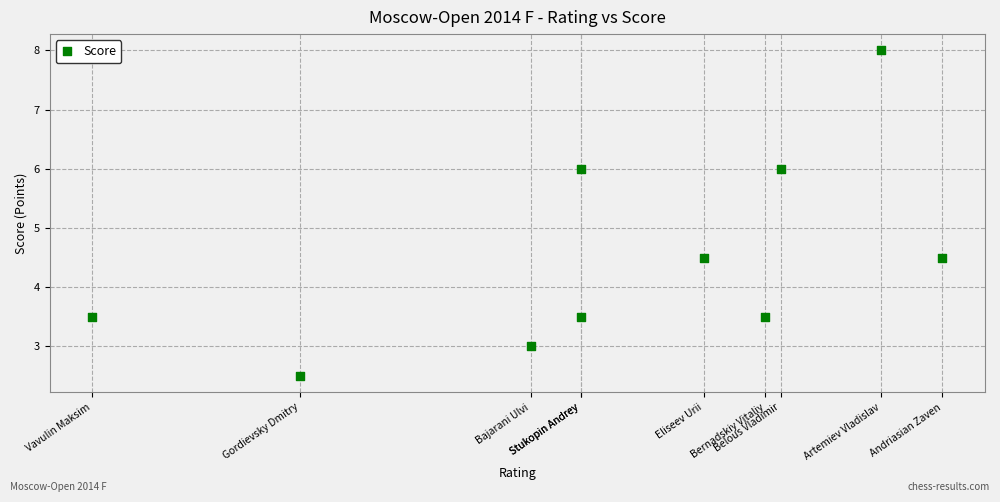

What is the average X value?

2526.1